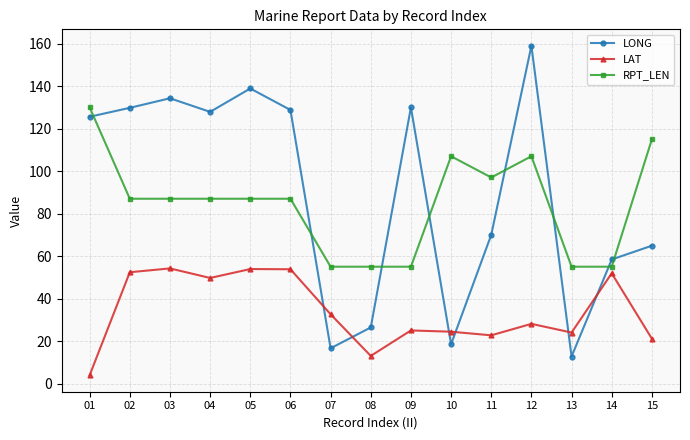

The value of RPT_LEN at 01 is 130.0. True or false?

True